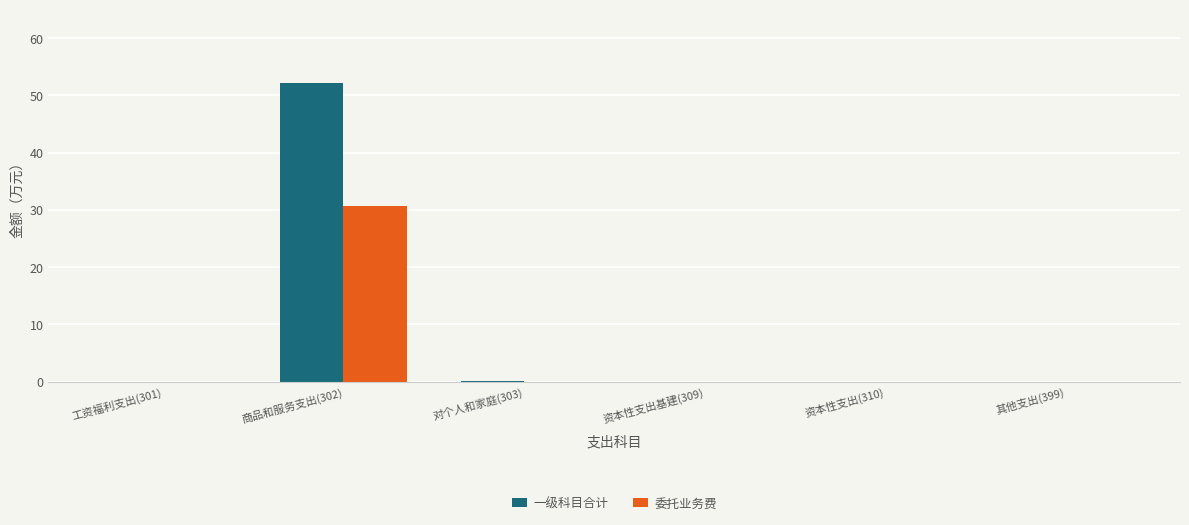

What is the maximum value for 委托业务费?

30.6